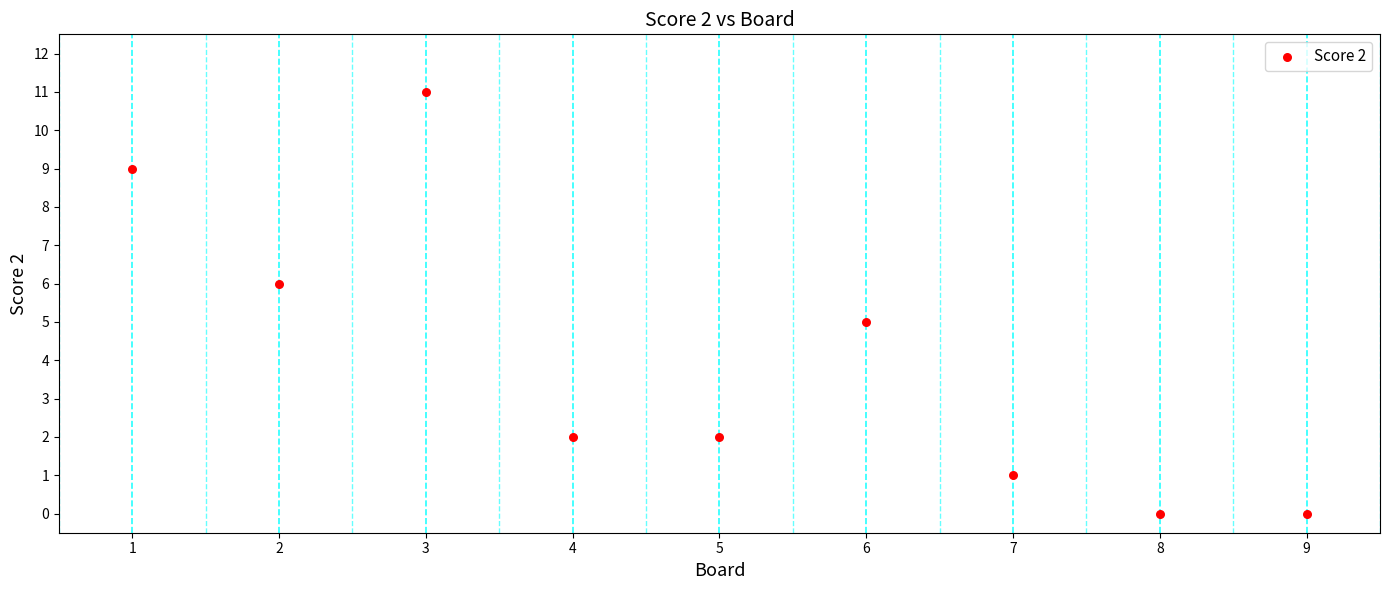

What is the average X value?

5